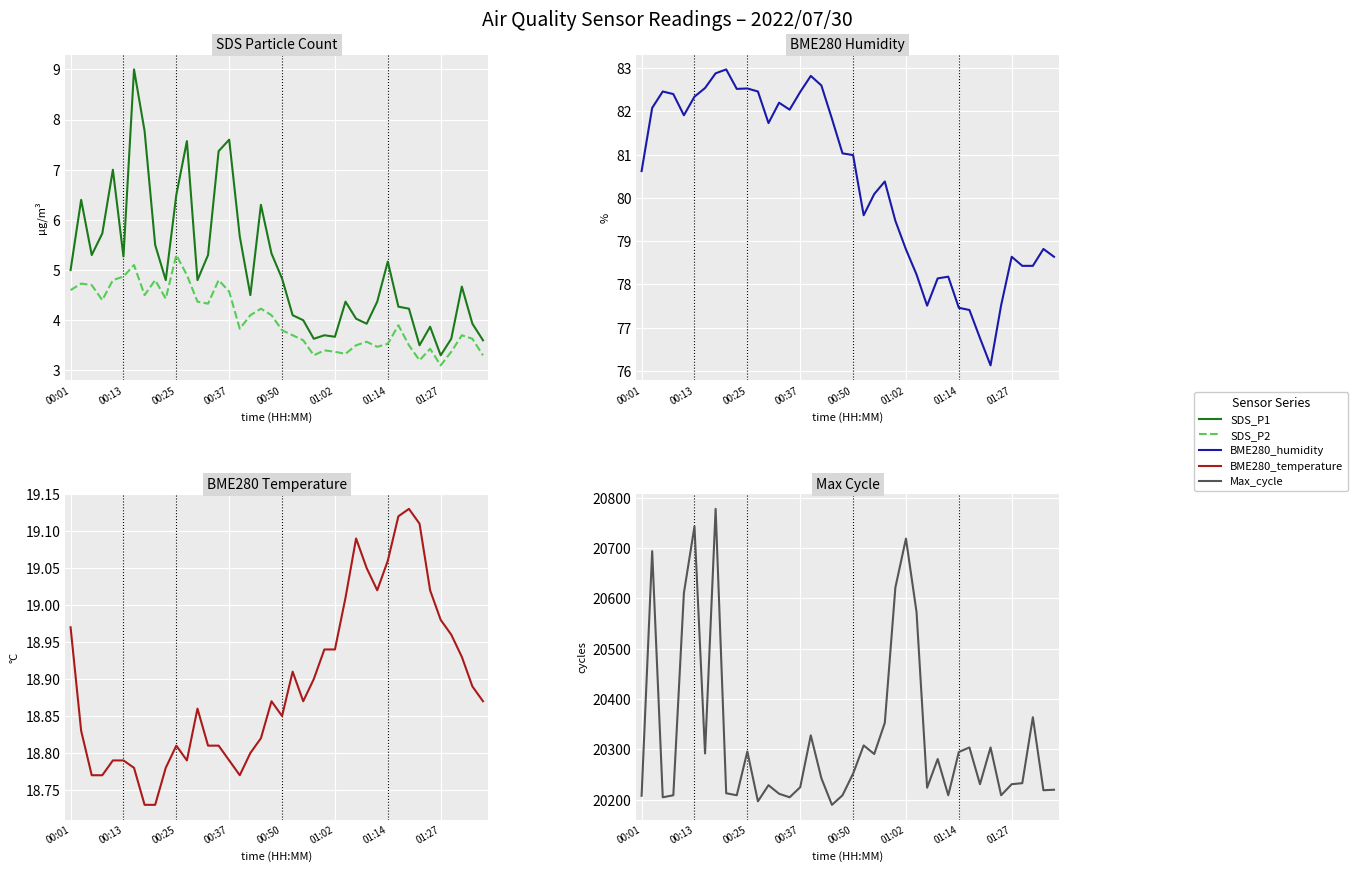

How many lines are shown in the chart?

5